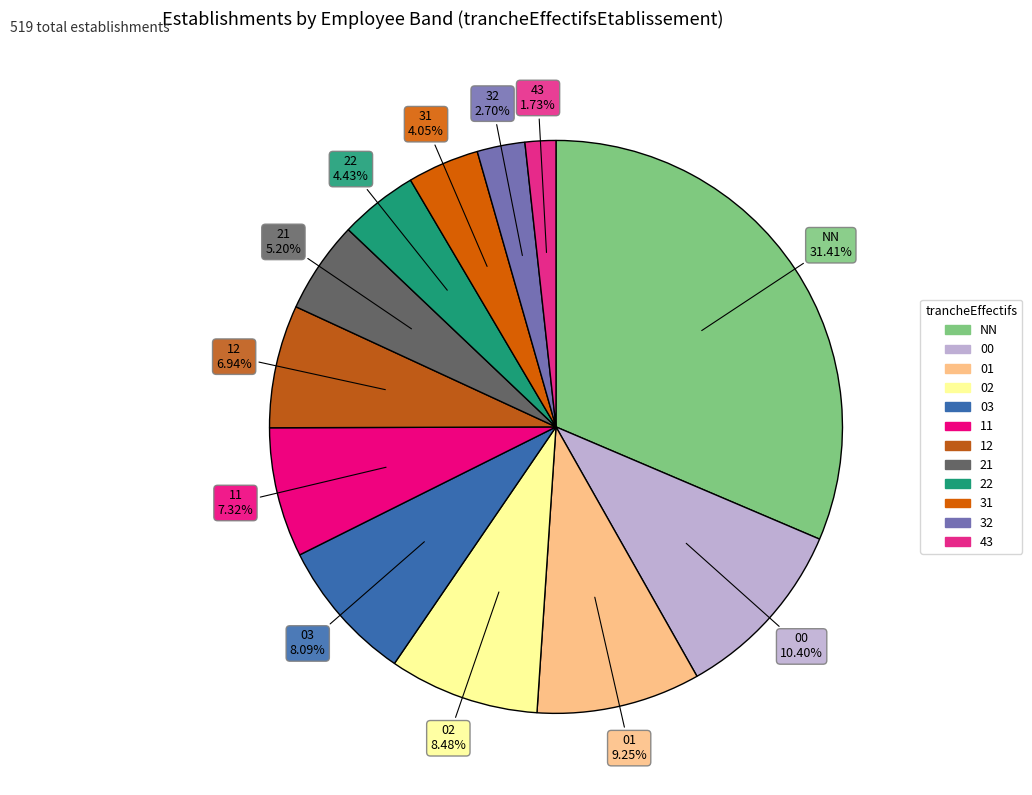

Between 21 and 31, which is larger?

21